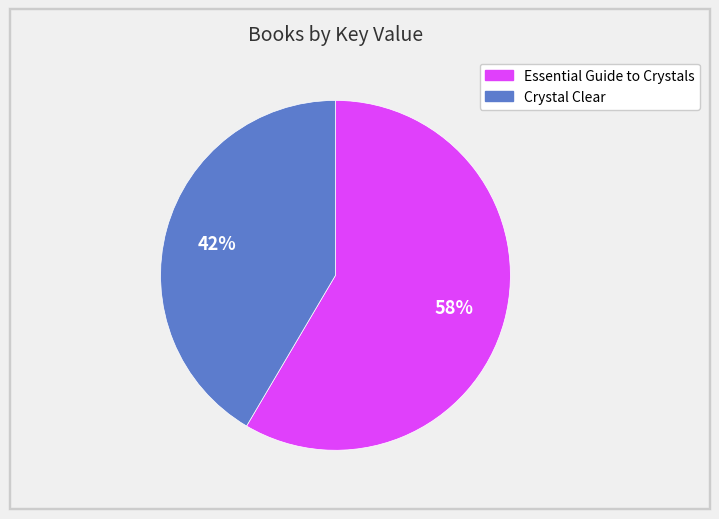

Is it true that Crystal Clear is 42% of the pie?

True